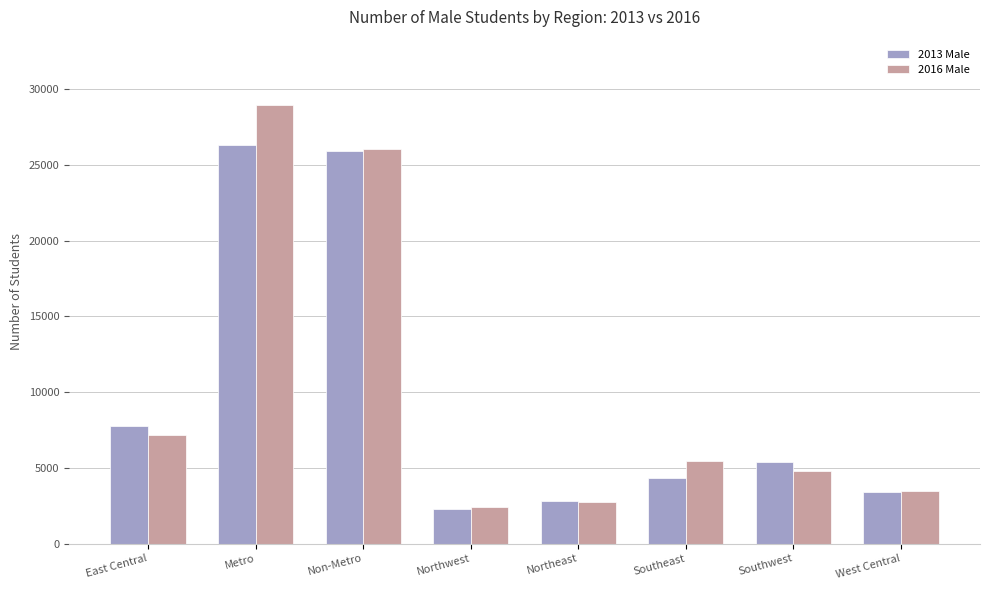

List the series in order of their peak value, highest first.

2016 Male, 2013 Male